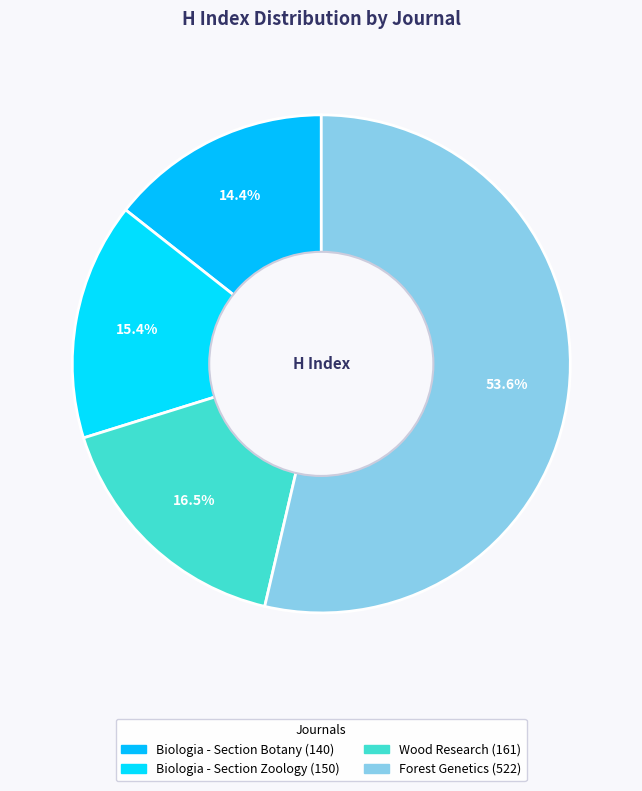

How many segments does this pie chart have?

4